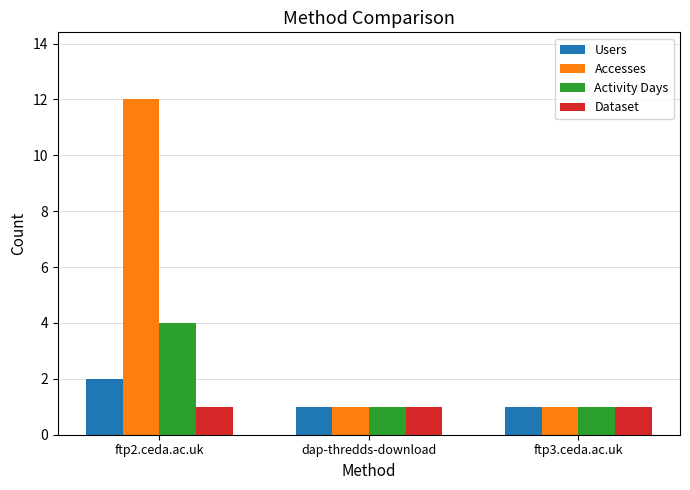

Between ftp2.ceda.ac.uk and ftp3.ceda.ac.uk, which series saw the biggest shift?

Accesses